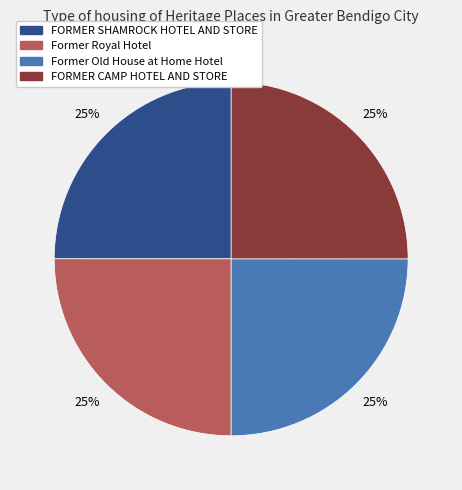

Does any single category account for the majority?

No